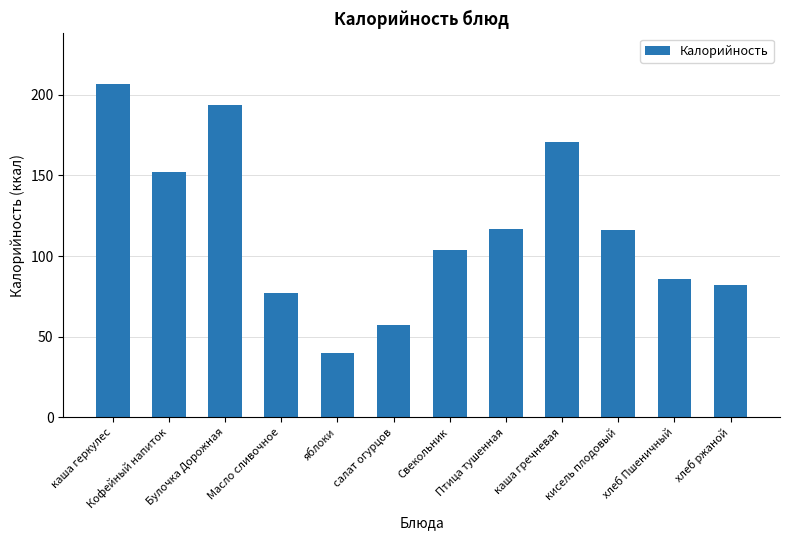

How many bars are there in total?

12